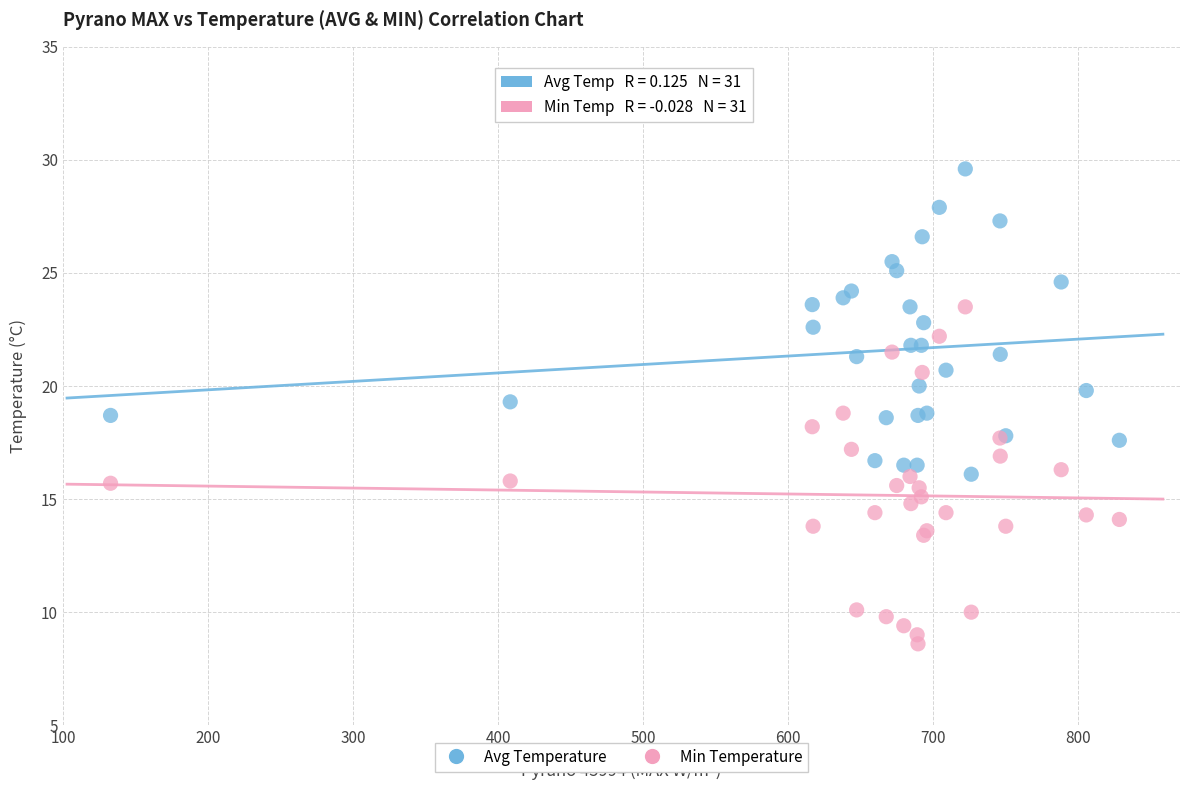

What is the X range (max minus min) for the scatter plot?

695.4